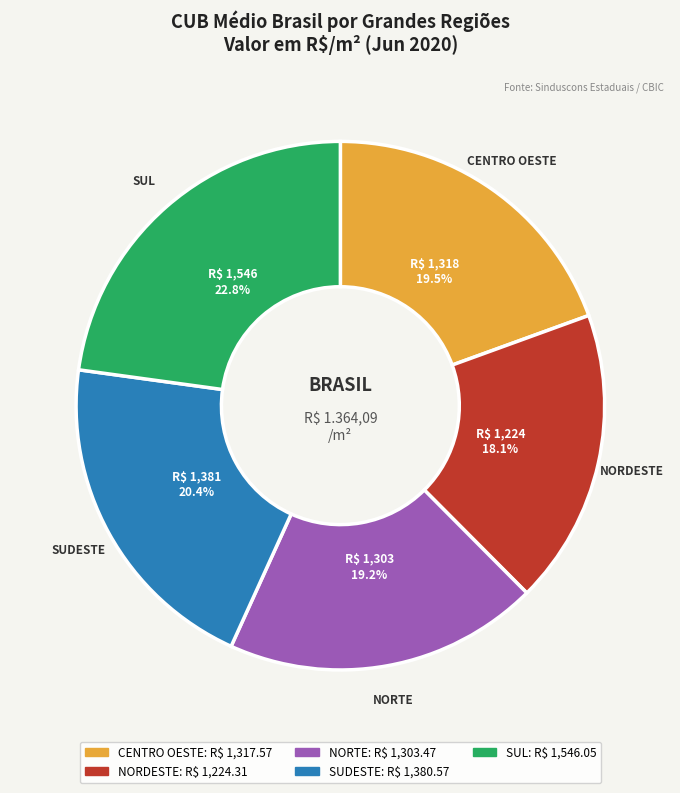

Count the number of slices in the pie.

5